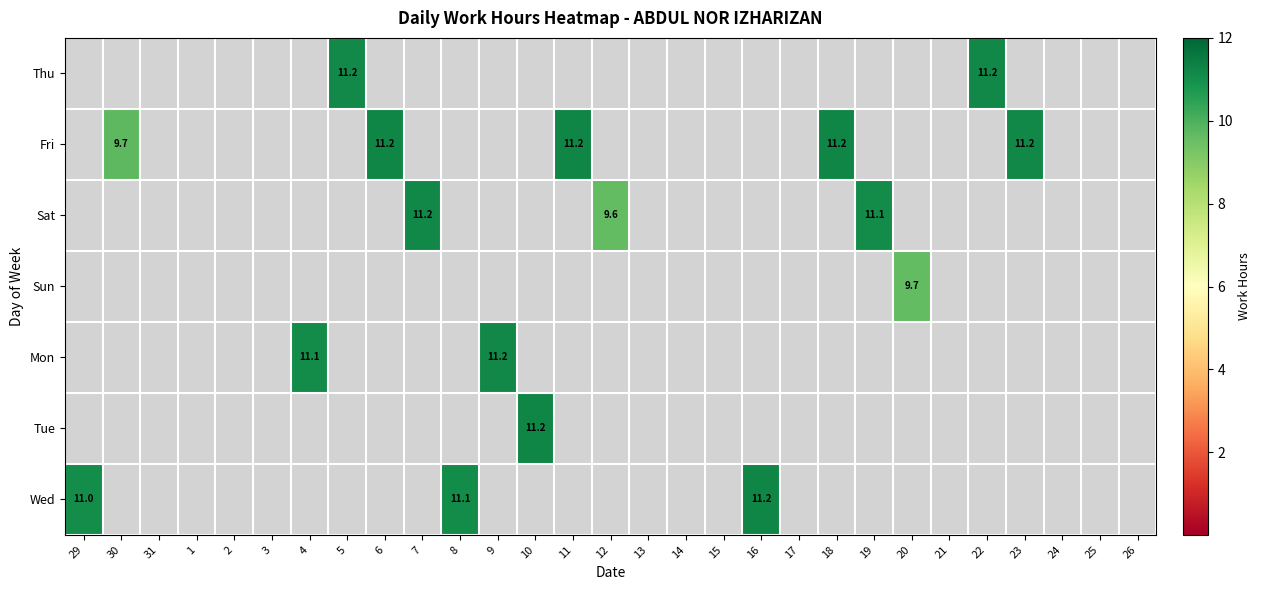

Is the value of Wed at 3 greater than the value of Sun at 22?

No